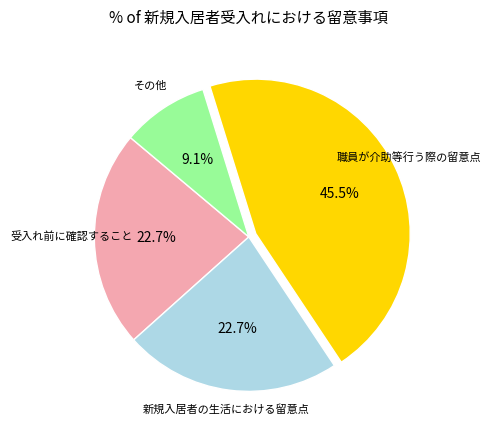

Is there a majority slice in this chart?

No